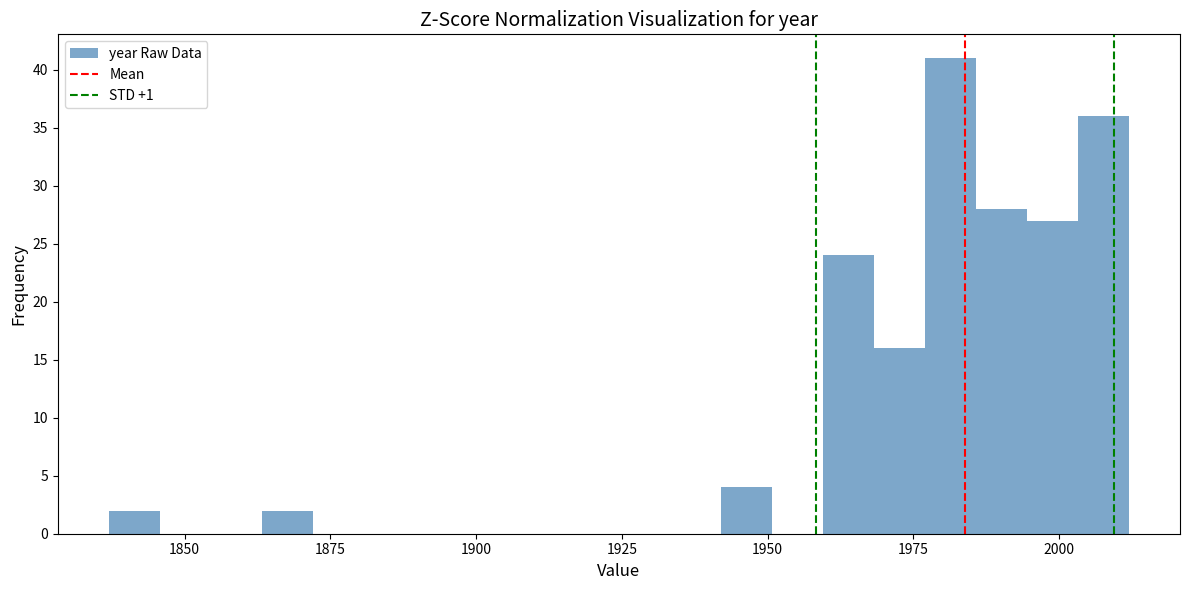

Around what value on the x-axis is the tallest bar? Give the approximate position of its centre, as read against the axis.

1980